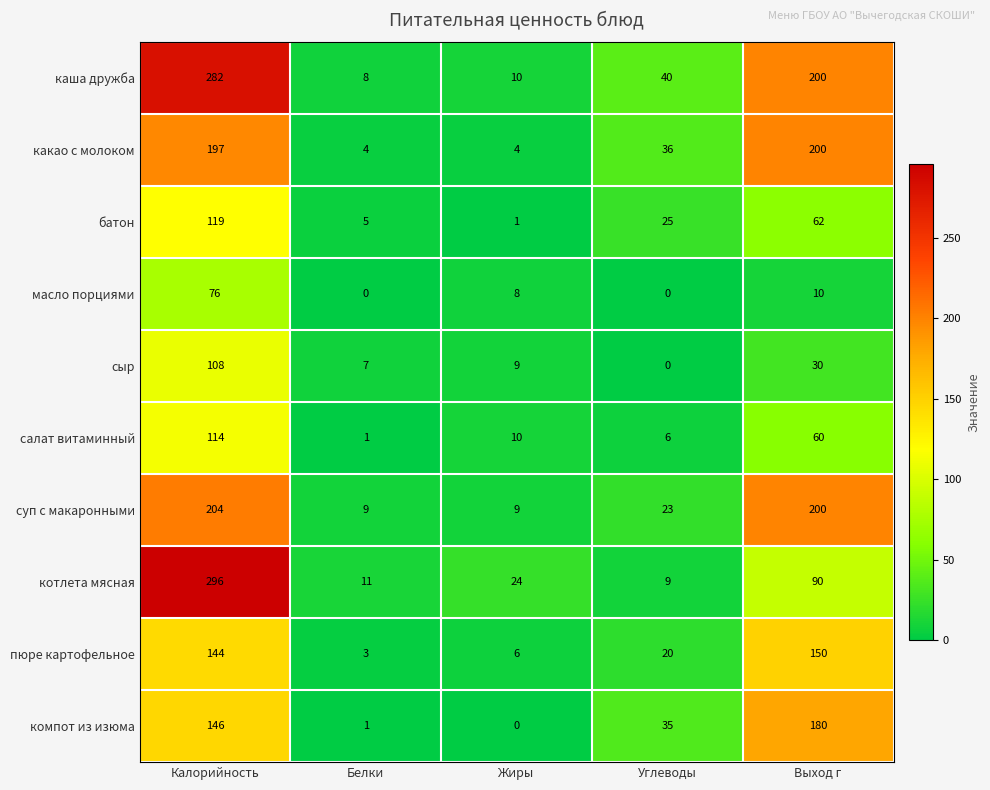

At which category is the sum across all series the highest?

Калорийность